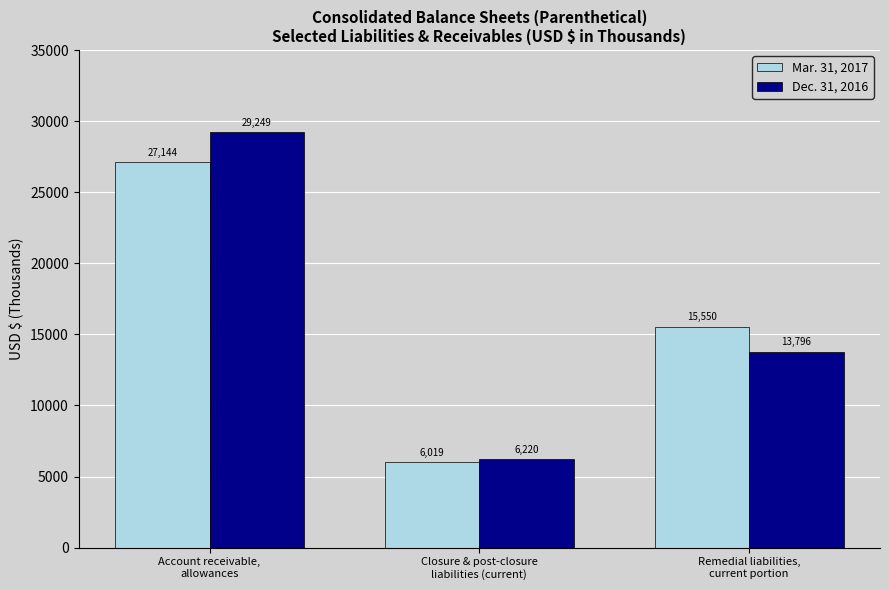

At which label is Mar. 31, 2017 closest to 16581?

Remedial liabilities,
current portion